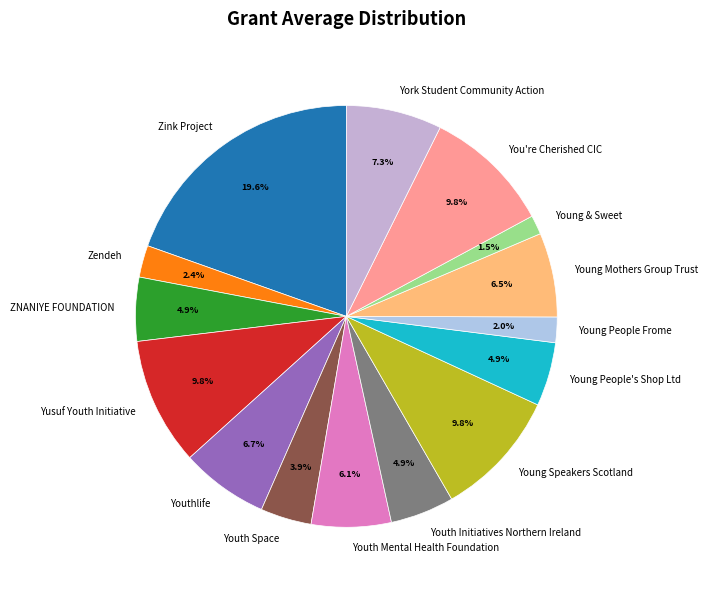

How many segments does this pie chart have?

15